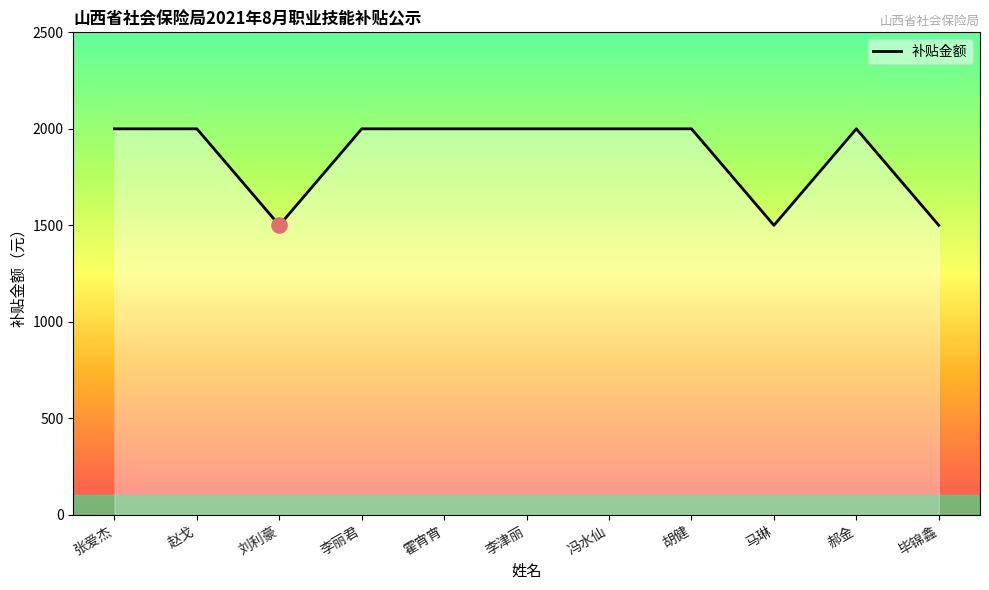

Approximately how many times larger is the value at 刘利豪 compared to 张爱杰?

0.8